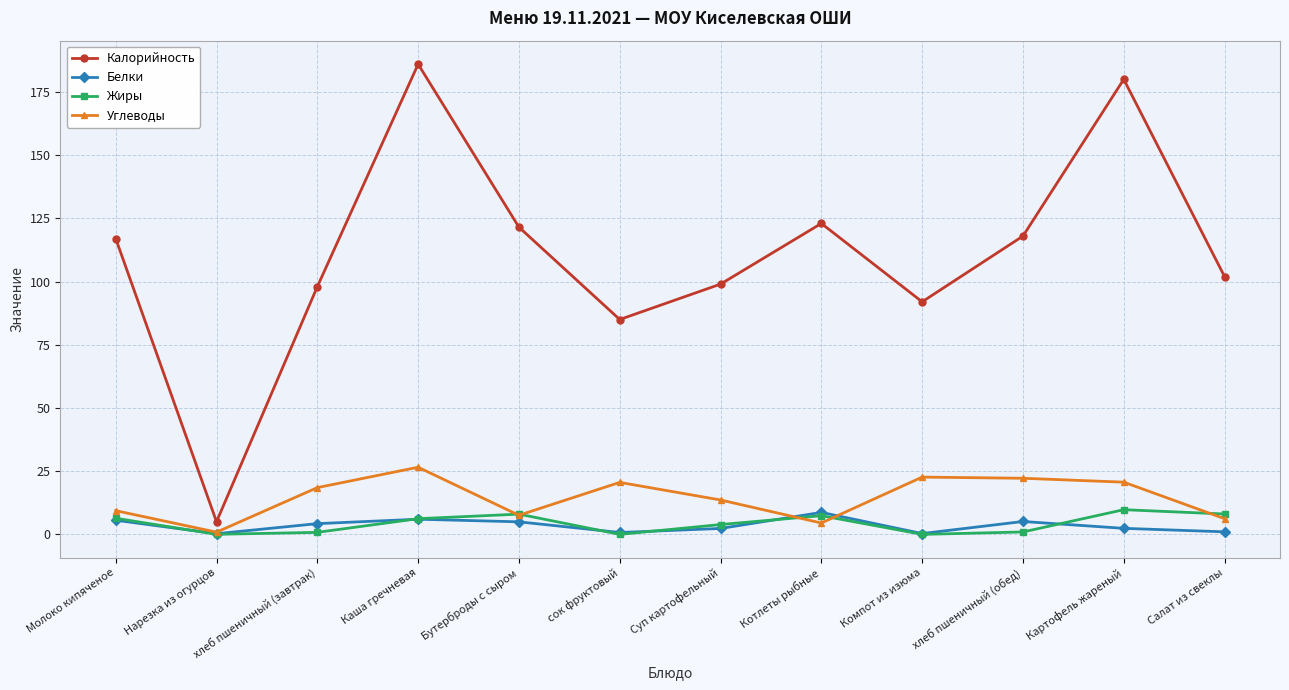

What are all the series names shown in the legend?

Калорийность, Белки, Жиры, Углеводы